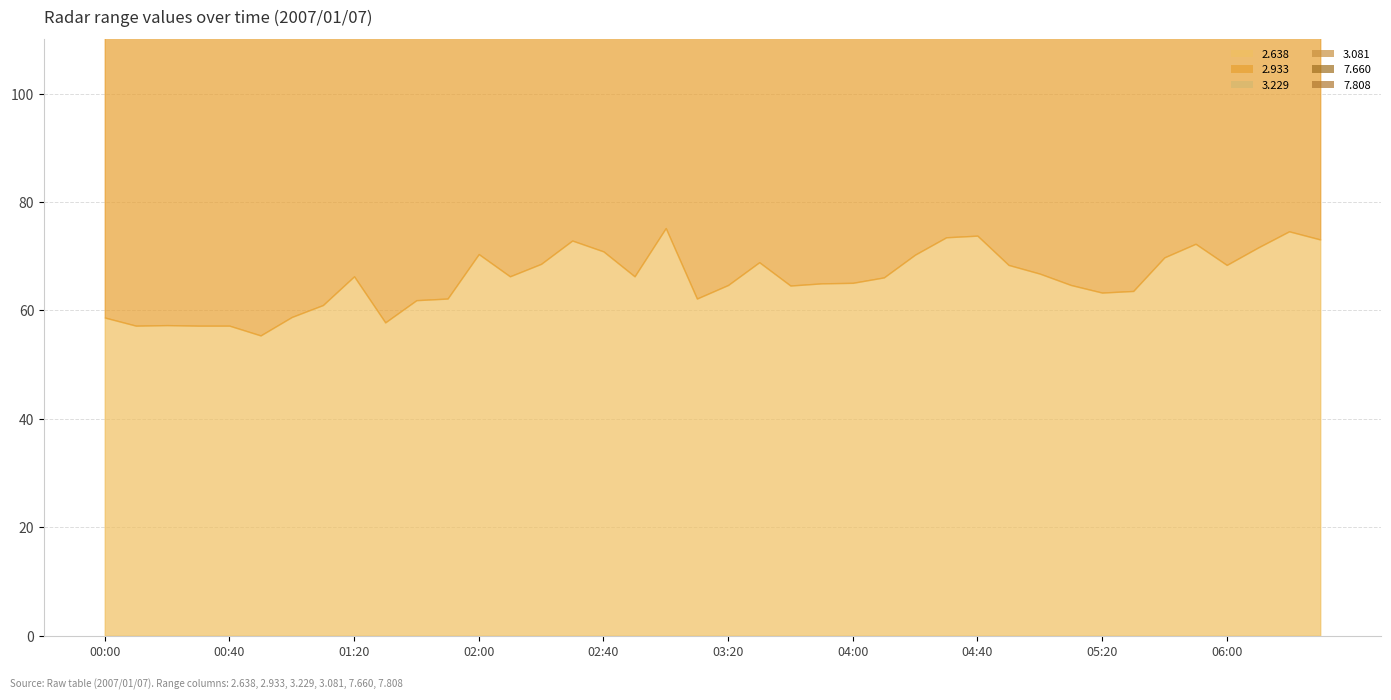

Rank the categories by   3.229 value from lowest to highest.

00:10, 00:20, 00:30, 00:00, 00:40, 01:00, 04:20, 03:00, 00:50, 02:40, 03:20, 02:50, 03:30, 01:30, 01:40, 02:00, 03:10, 01:20, 01:10, 02:10, 02:20, 01:50, 02:30, 03:50, 05:20, 06:30, 04:50, 05:30, 06:00, 06:10, 04:10, 05:10, 04:30, 04:40, 03:40, 05:00, 04:00, 05:40, 06:20, 05:50